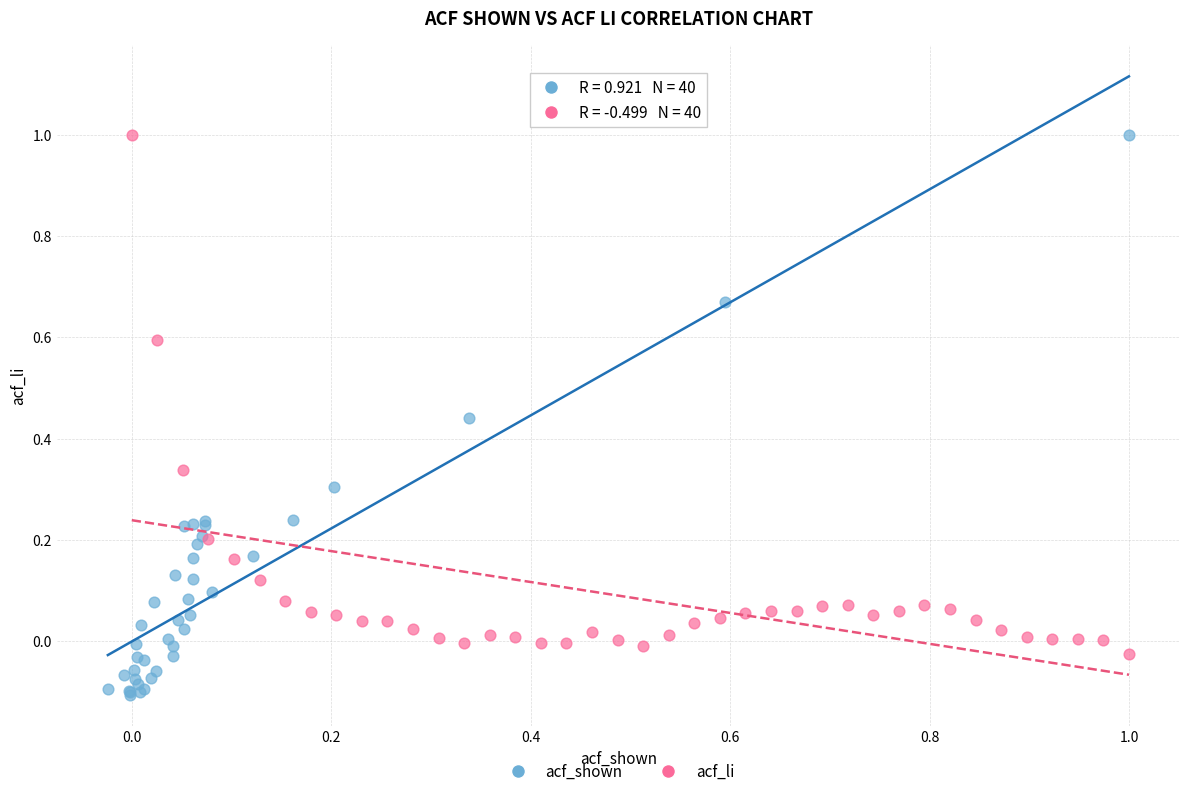

Which series has the widest spread of Y values?

acf_shown